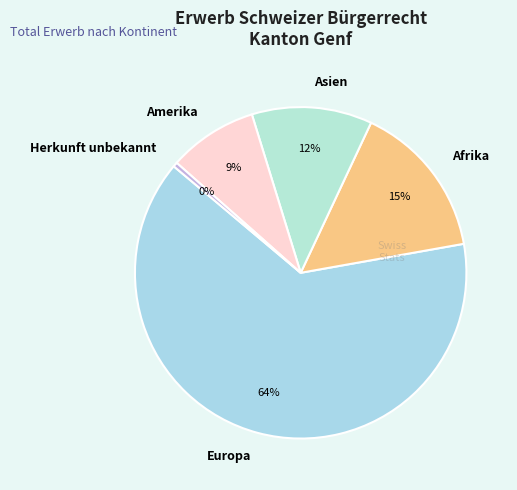

Rank the categories by value from lowest to highest.

Herkunft unbekannt, Amerika, Asien, Afrika, Europa